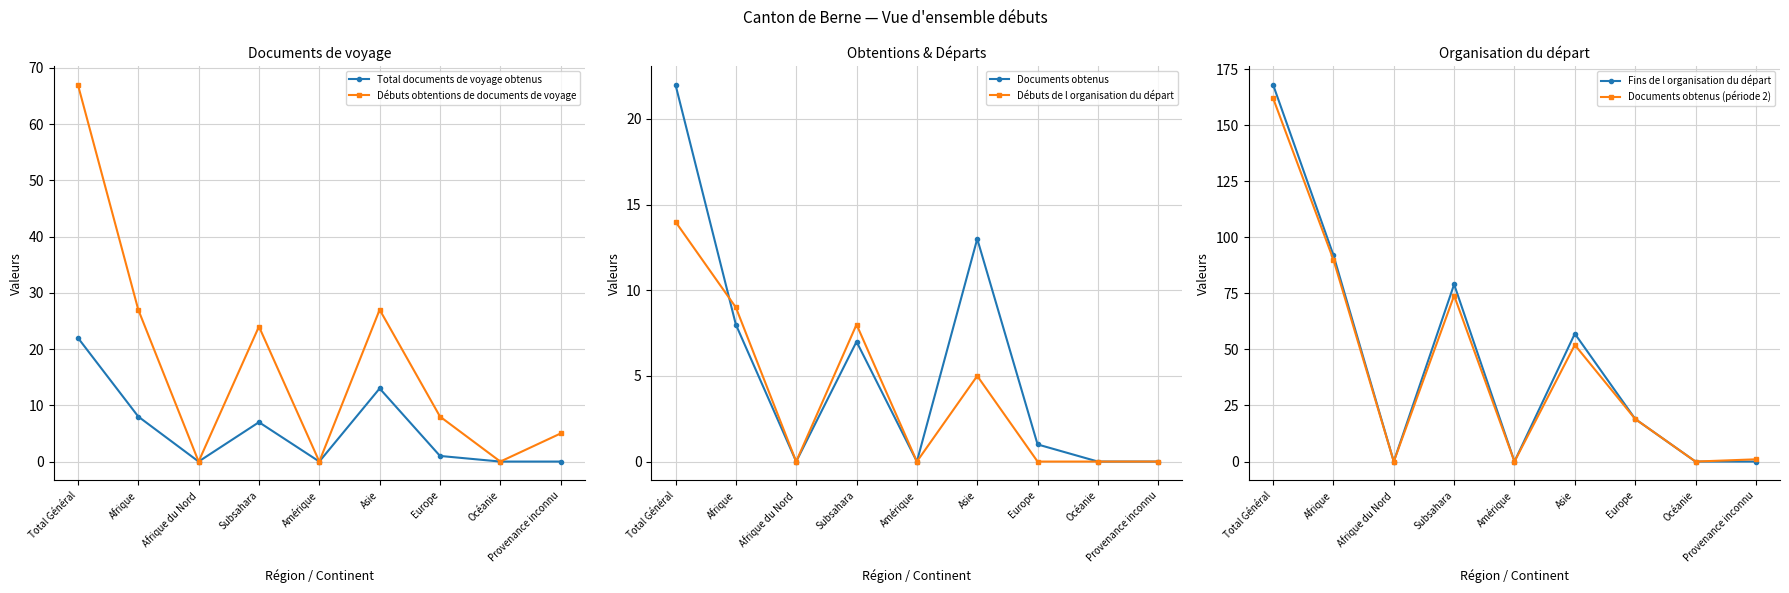

What is the value of the Débuts de l organisation du départ point at the 1st from the left?

14